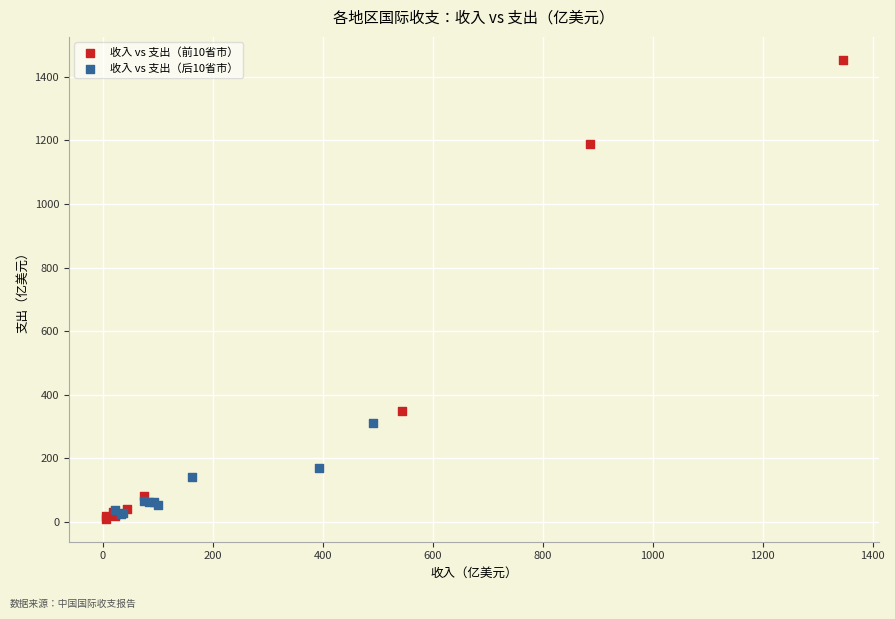

Which series has the largest Y range (max minus min)?

收入 vs 支出（前10省市）